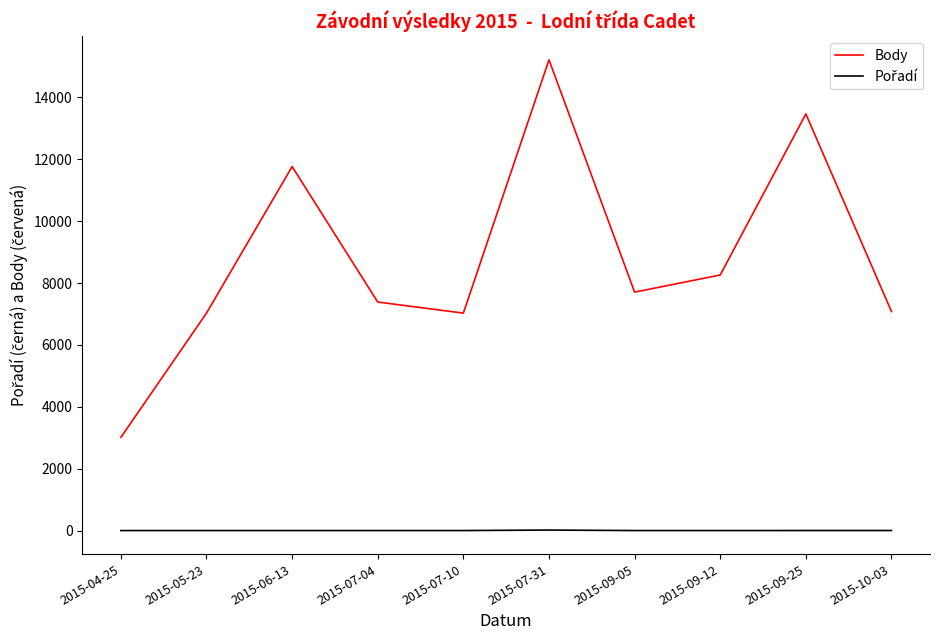

The value of Body at 2015-10-03 is 7081. True or false?

True